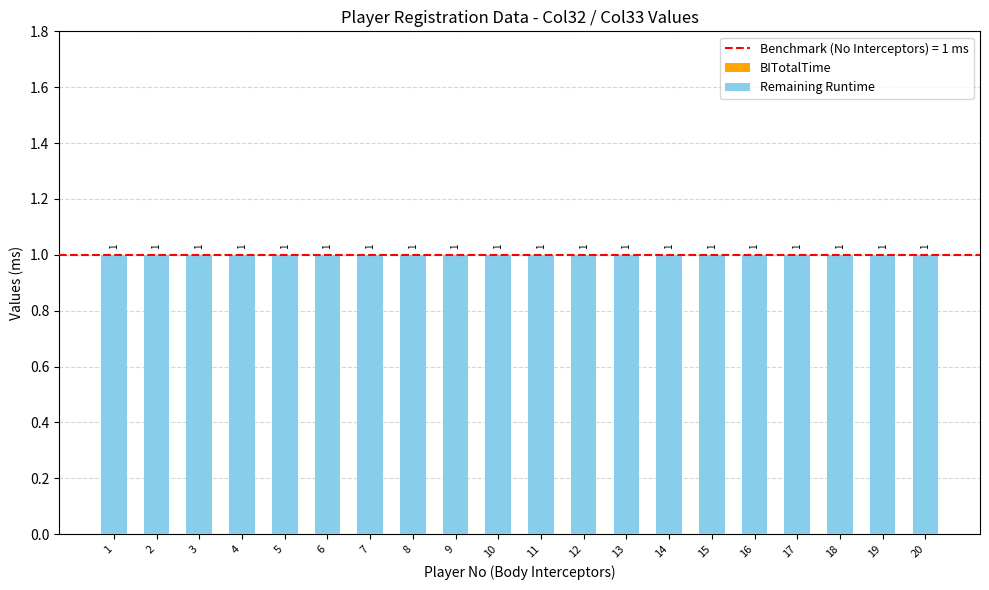

Reading left to right, list all the values displayed in this chart.

BITotalTime: 0	0	0	0	0	0	0	0	0	0	0	0	0	0	0	0	0	0	0	0
Remaining Runtime: 1	1	1	1	1	1	1	1	1	1	1	1	1	1	1	1	1	1	1	1